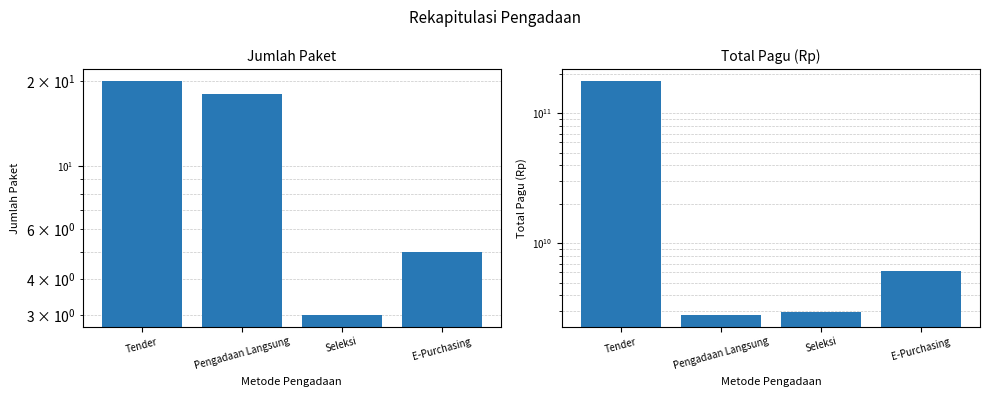

List the series in order of their overall mean, lowest first.

Jumlah Paket, Total Pagu